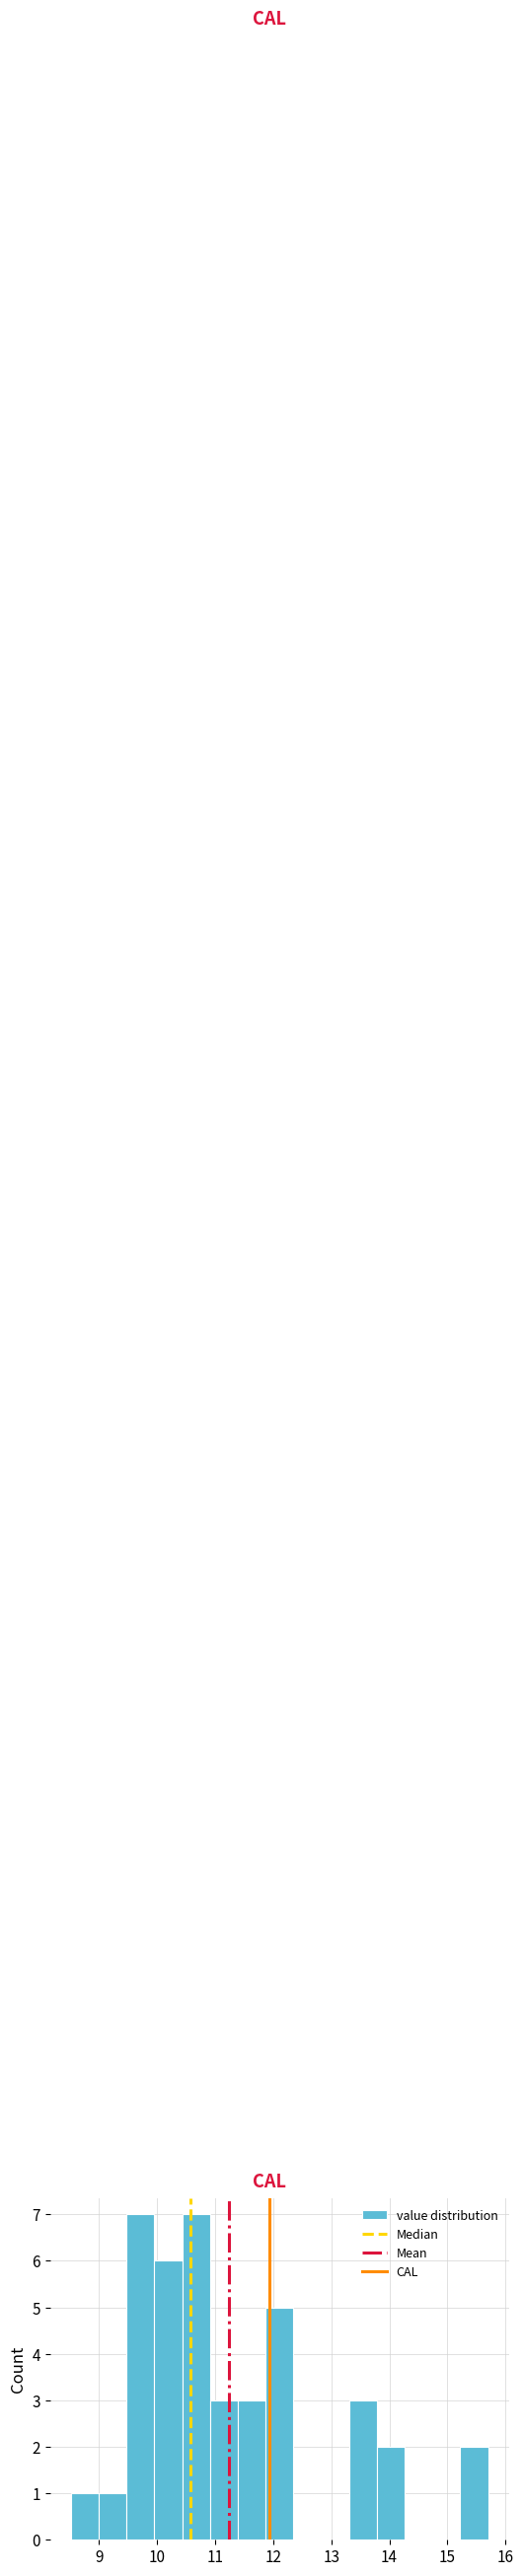

How tall is the bar that spans 11.9 to 12.3 on the x-axis? Neither the bar edges nor the heights are printed on the chart, so give them approximately, as read against the axes.

5